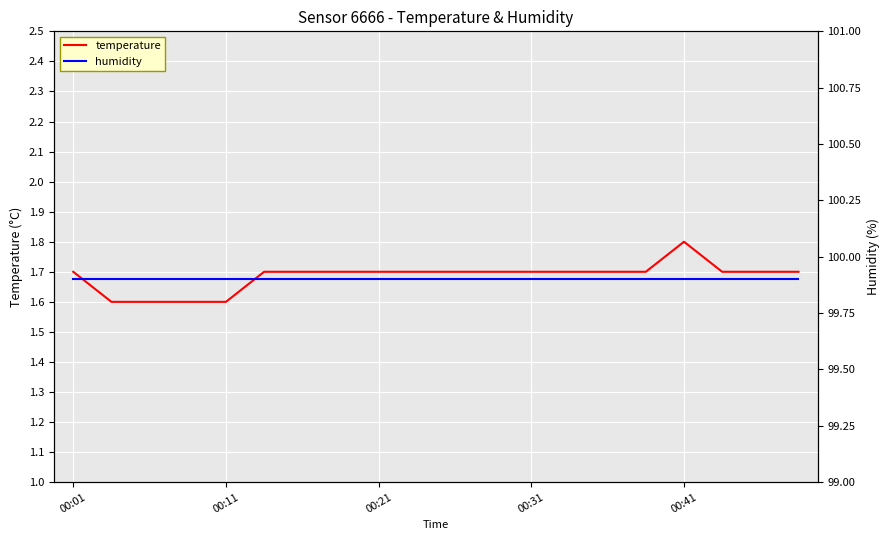

Reading left to right, transcribe all the data shown in this chart.

temperature: 1.7	1.6	1.6	1.6	1.6	1.7	1.7	1.7	1.7	1.7	1.7	1.7	1.7	1.7	1.7	1.7	1.8	1.7	1.7	1.7
humidity: 99.9	99.9	99.9	99.9	99.9	99.9	99.9	99.9	99.9	99.9	99.9	99.9	99.9	99.9	99.9	99.9	99.9	99.9	99.9	99.9